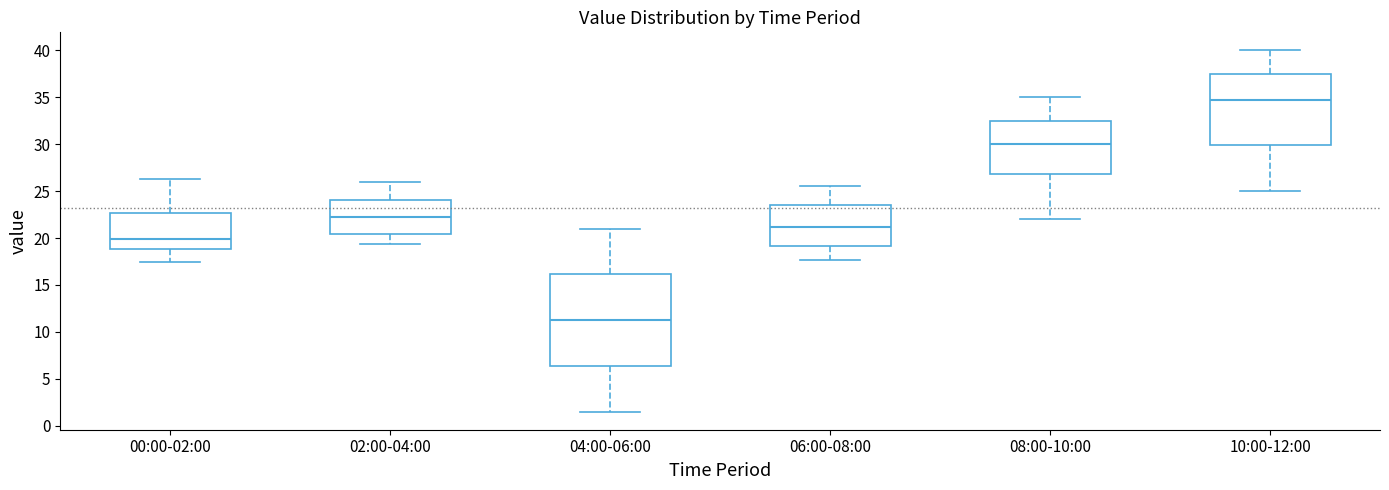

Where is the lower edge of the box for 00:00-02:00 on the y-axis? The values are not printed on the chart, so give them approximately, as read against the axis.

19.0